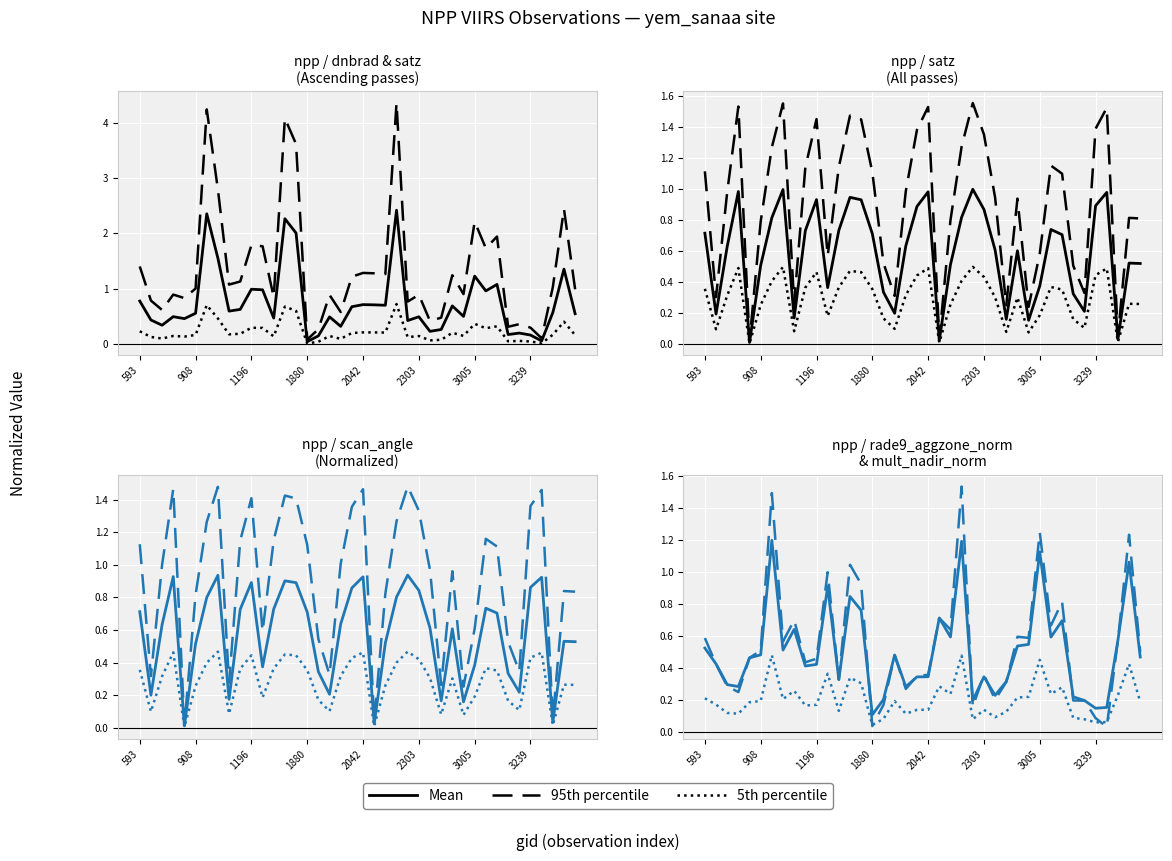

At how many categories does at least one series exceed 1?

5